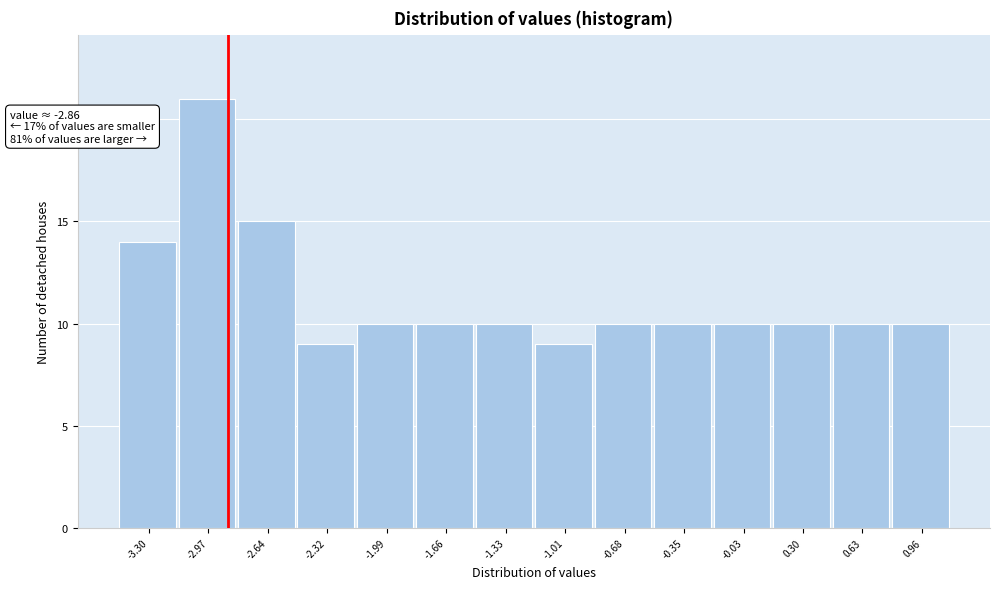

Which range on the x-axis has the tallest bar?

-3.15 to -2.80